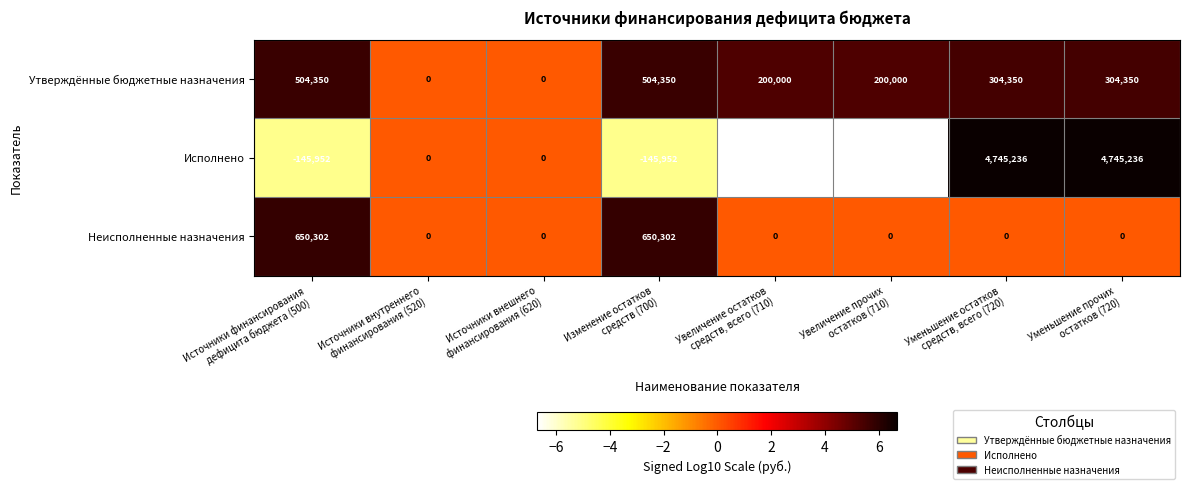

What is the spread (max minus min) of values at Уменьшение прочих
остатков (720)?

4745236